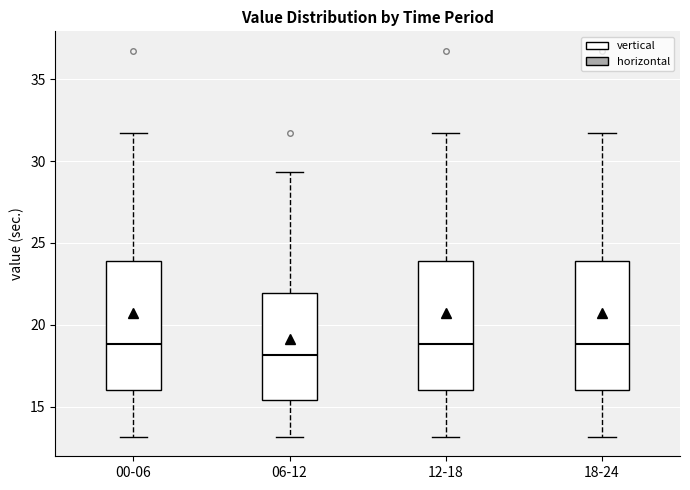

Where does the upper whisker of the box for 00-06 end on the y-axis? The values are not printed on the chart, so give them approximately, as read against the axis.

31.5